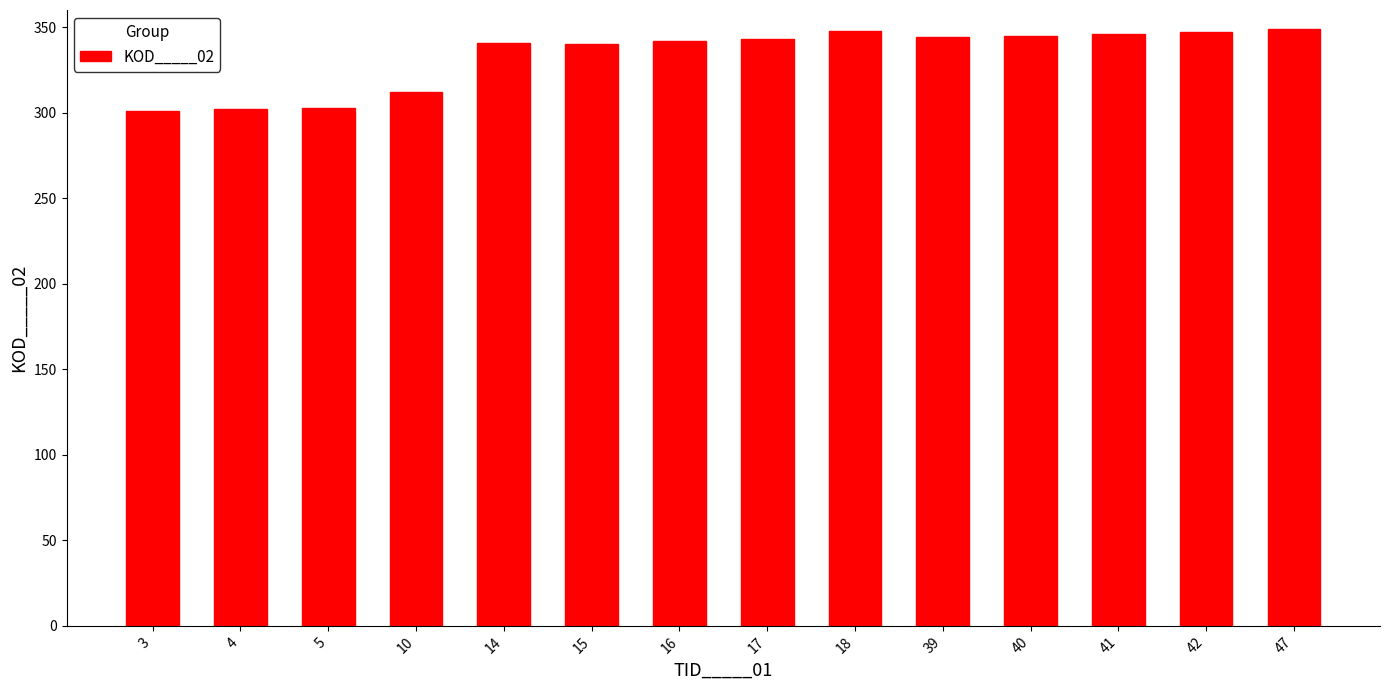

What is the difference between the maximum and minimum values?

48